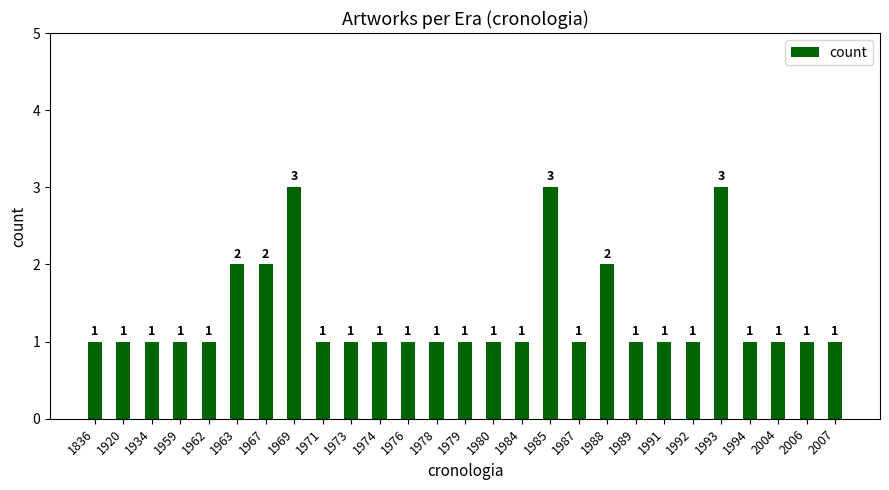

Reading left to right, what are all the values shown in this chart?

1836=1	1920=1	1934=1	1959=1	1962=1	1963=2	1967=2	1969=3	1971=1	1973=1	1974=1	1976=1	1978=1	1979=1	1980=1	1984=1	1985=3	1987=1	1988=2	1989=1	1991=1	1992=1	1993=3	1994=1	2004=1	2006=1	2007=1